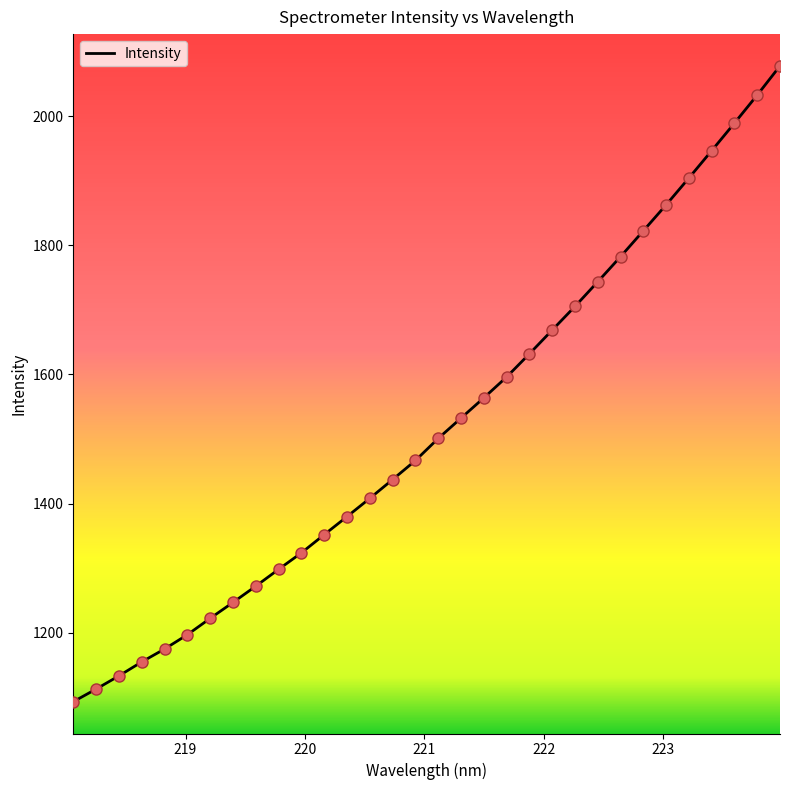

What is the maximum value shown in the chart?

2078.3